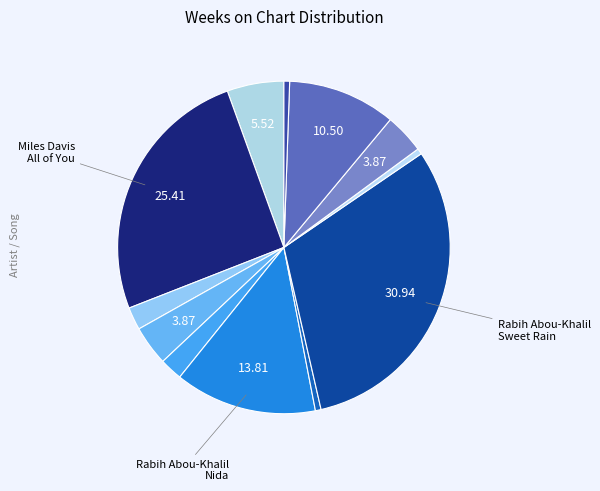

How many segments does this pie chart have?

12